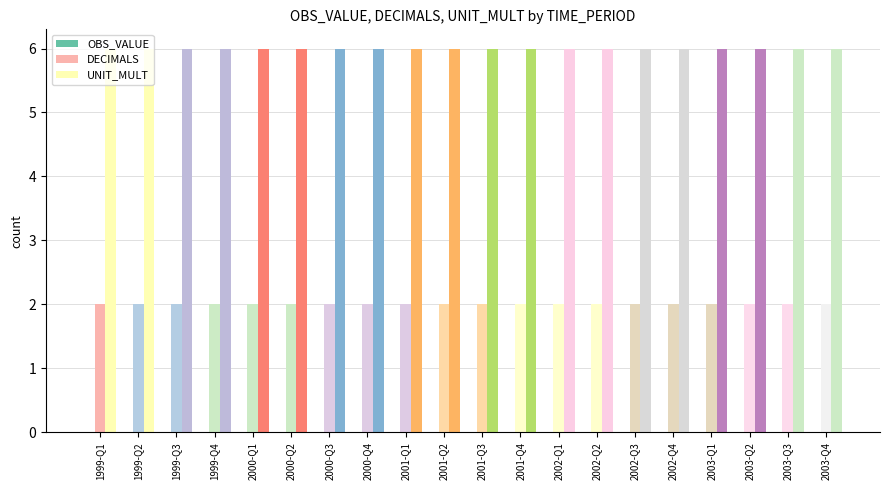

Rank the series at 2000-Q4 from highest to lowest value.

UNIT_MULT, DECIMALS, OBS_VALUE